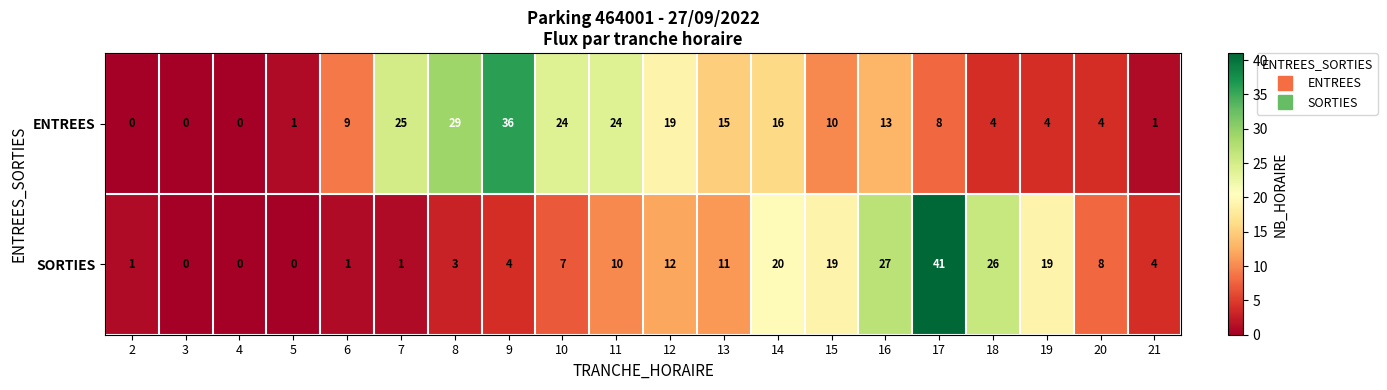

Between 4 and 16, which series saw the biggest shift?

SORTIES